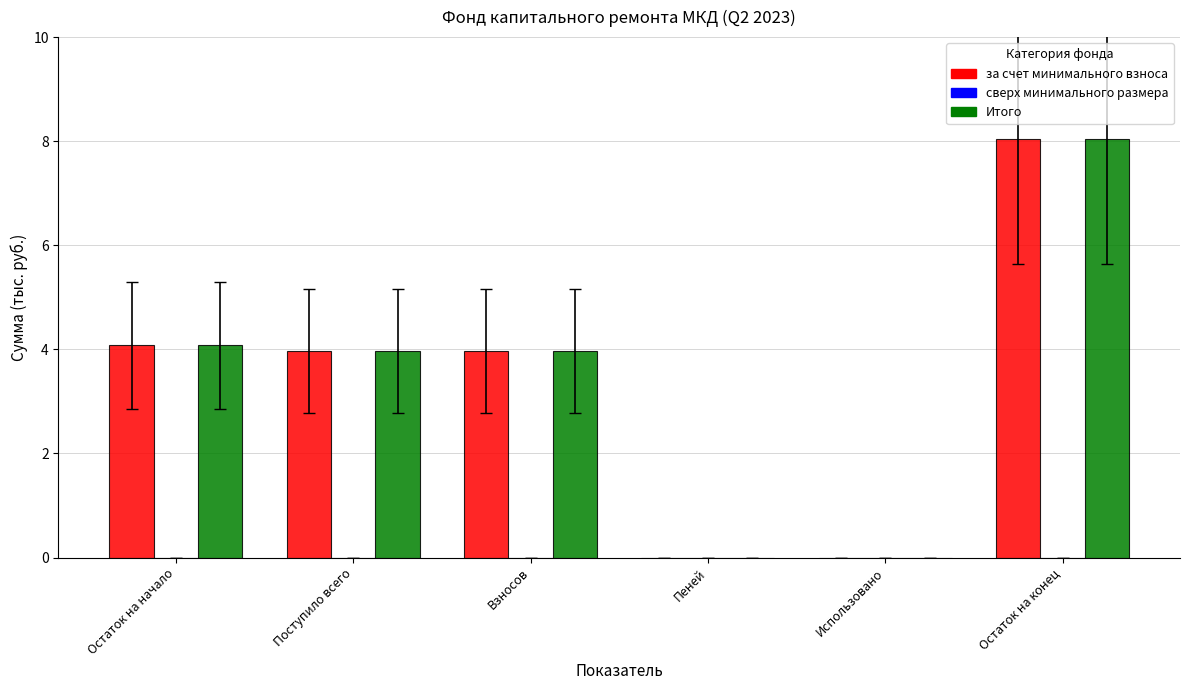

Which category has the highest value across all series?

Остаток на конец